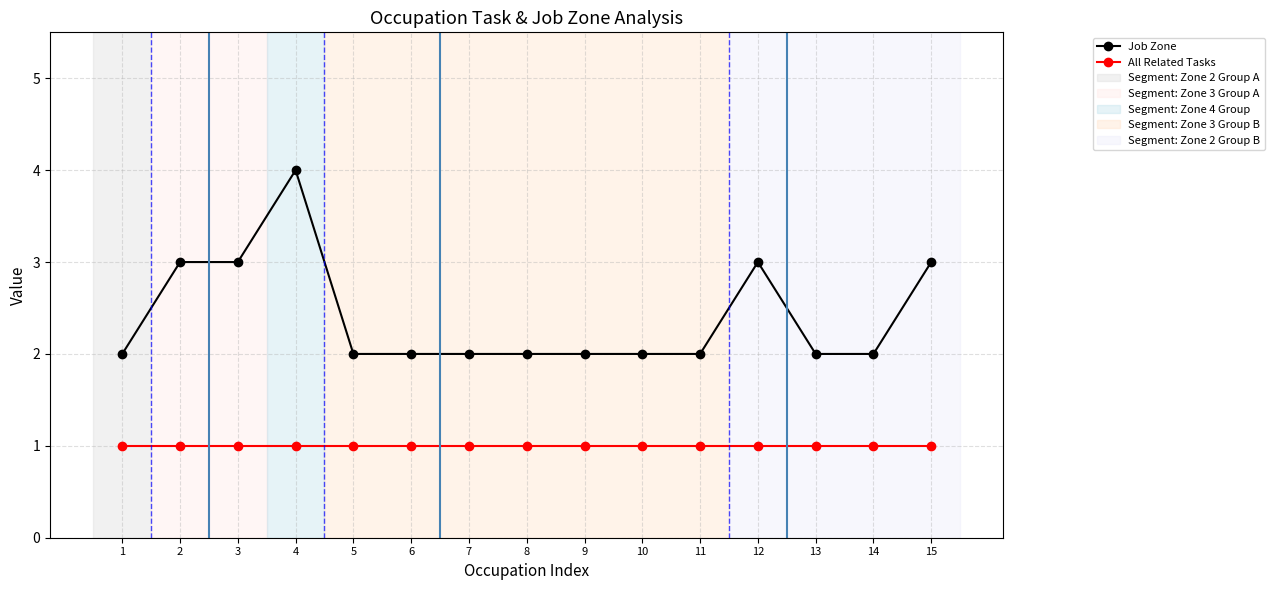

What is the approximate value of All Related Tasks at 12?

1